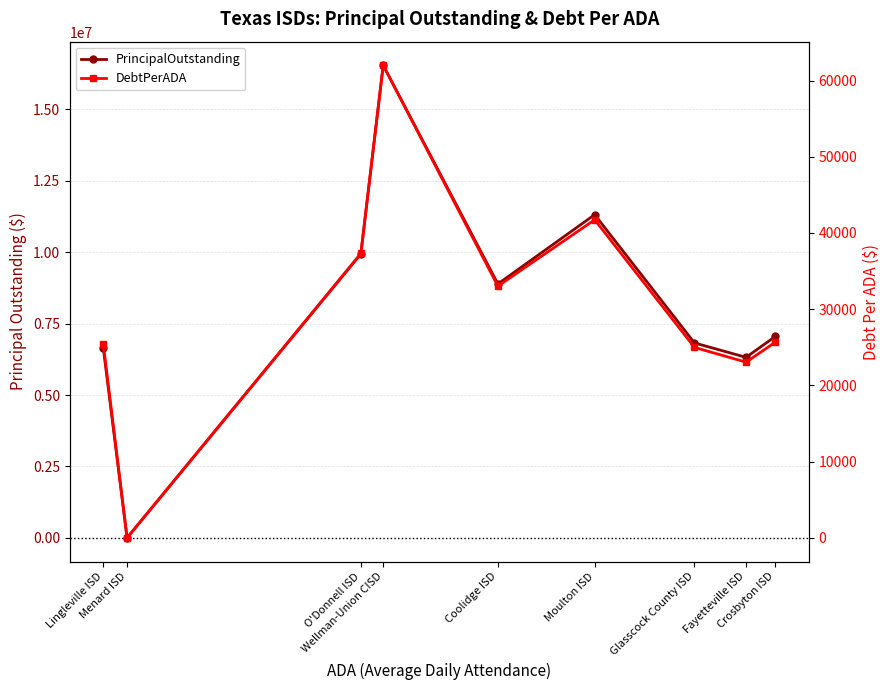

What is the total value across all series at Lingleville ISD?

6686500.6